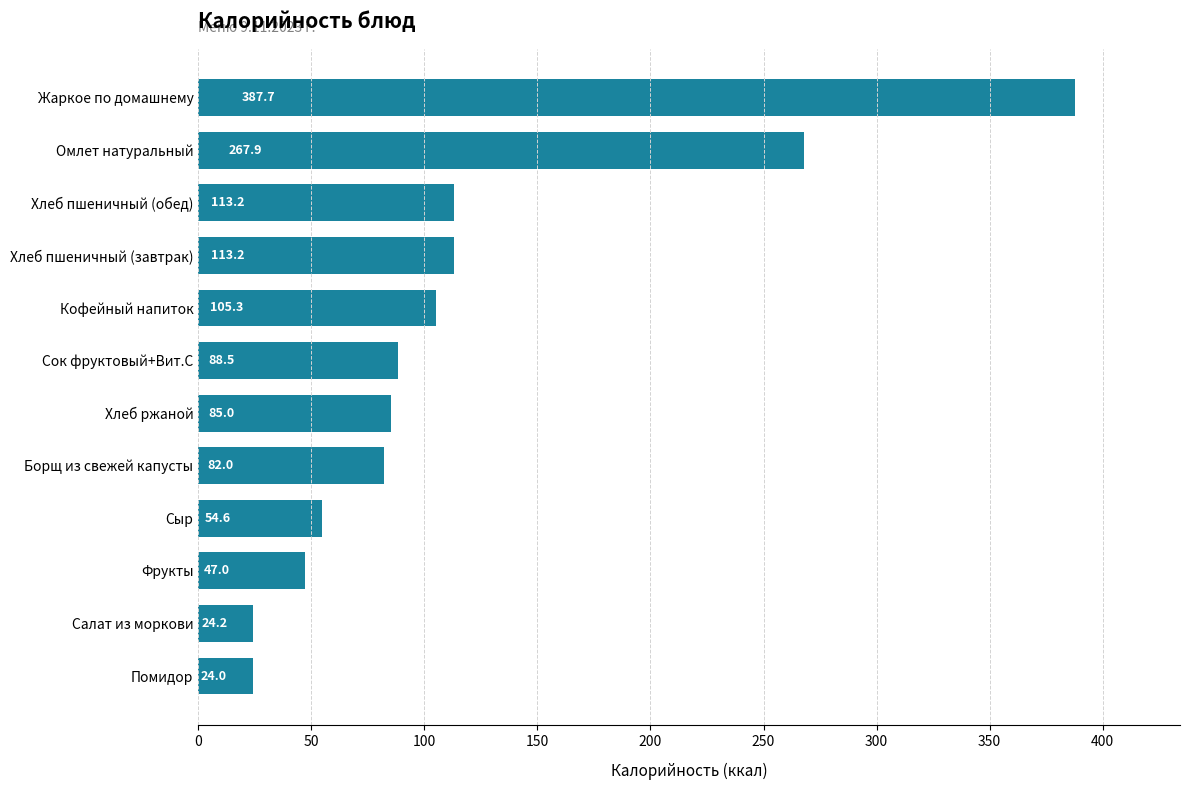

What is the change in value from Салат из моркови to Жаркое по домашнему?

+363.5